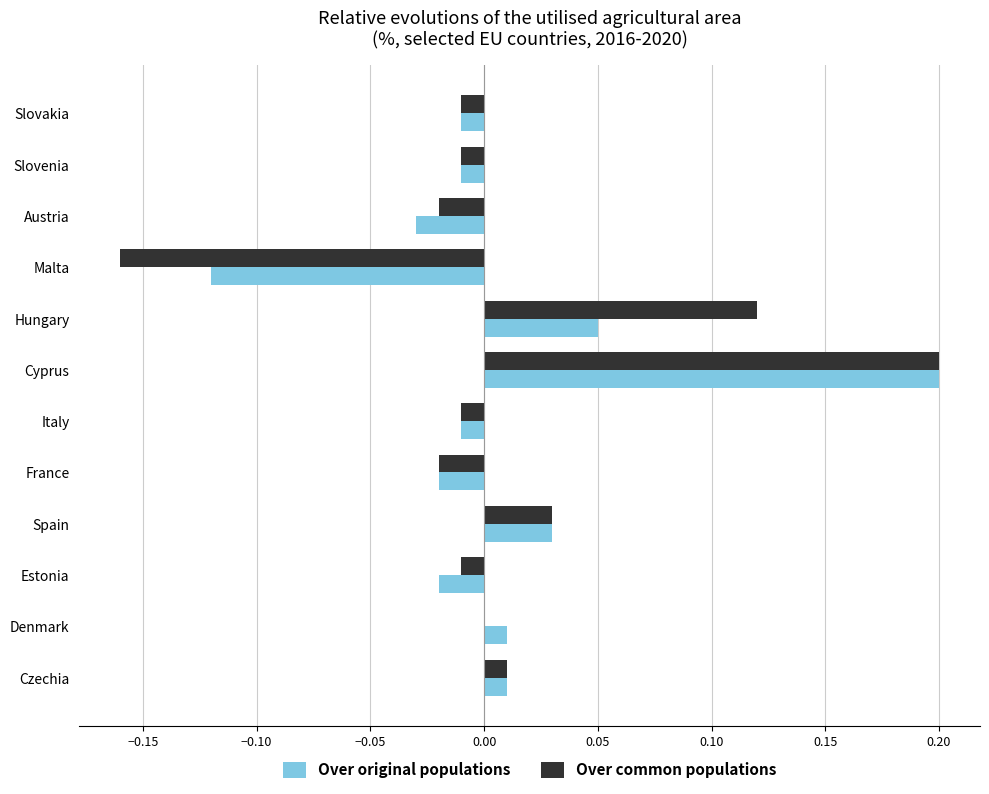

At which category is the sum across all series the highest?

Cyprus